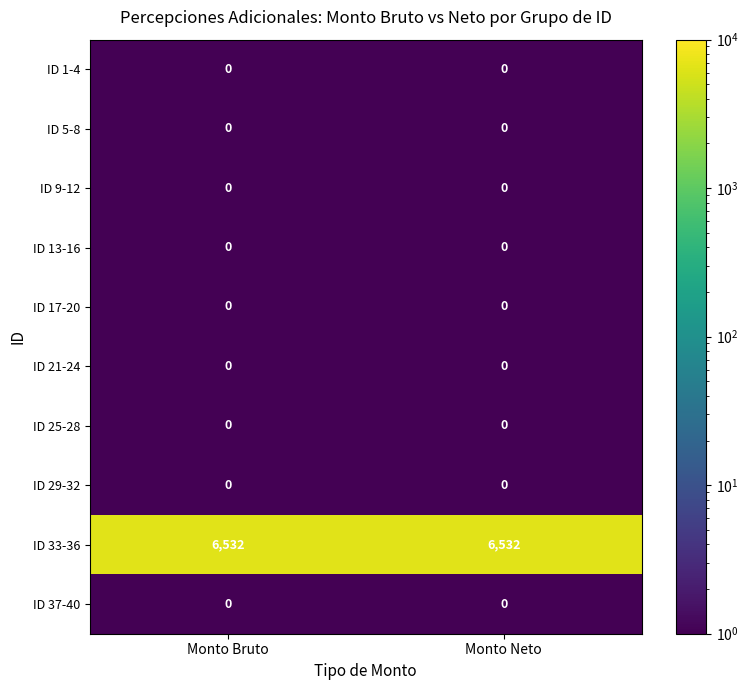

What is the average value of the ID 33-36 series?

6532